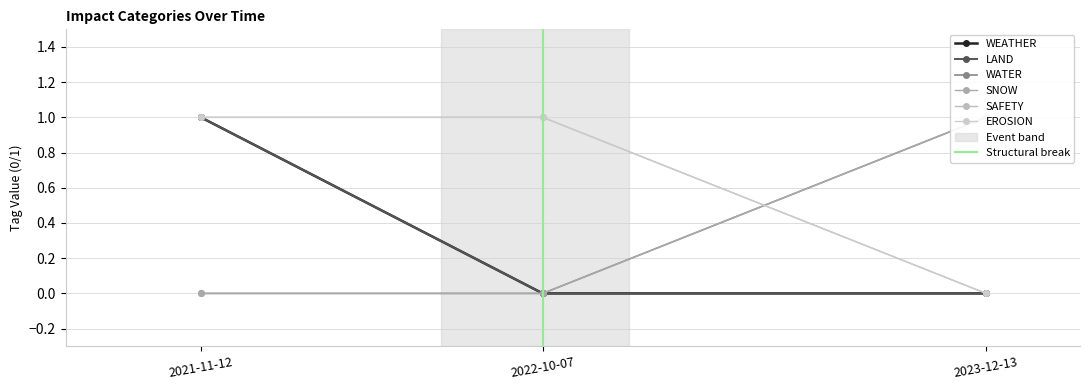

Which series changed the most between 2021-11-12 and 2022-10-07?

WEATHER